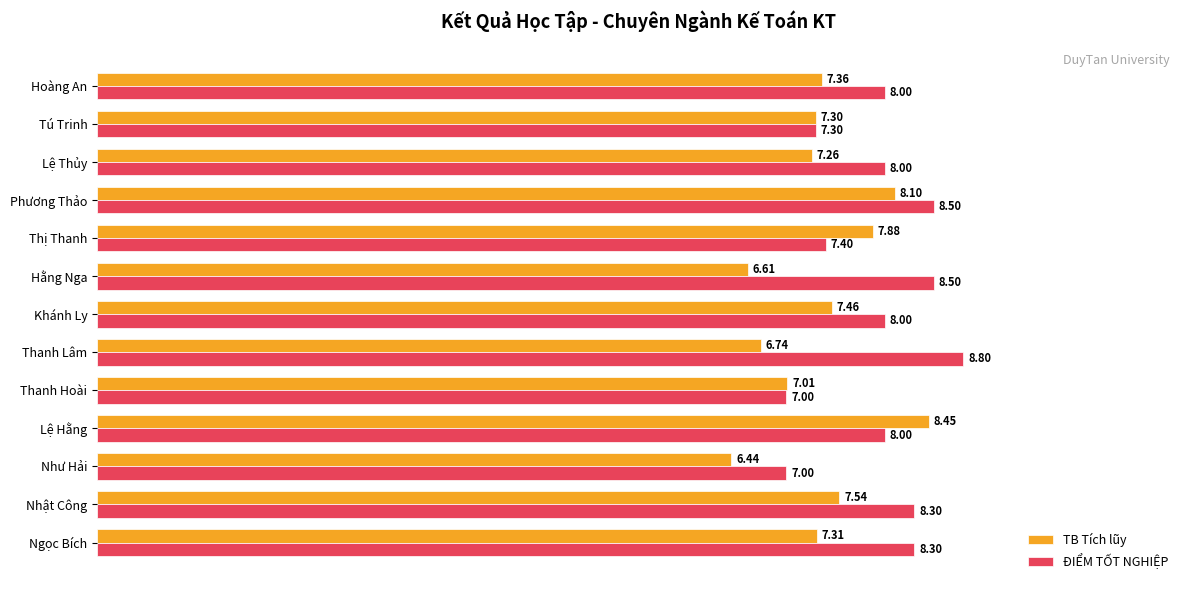

Which series has the largest total across all categories?

ĐIỂM TỐT NGHIỆP